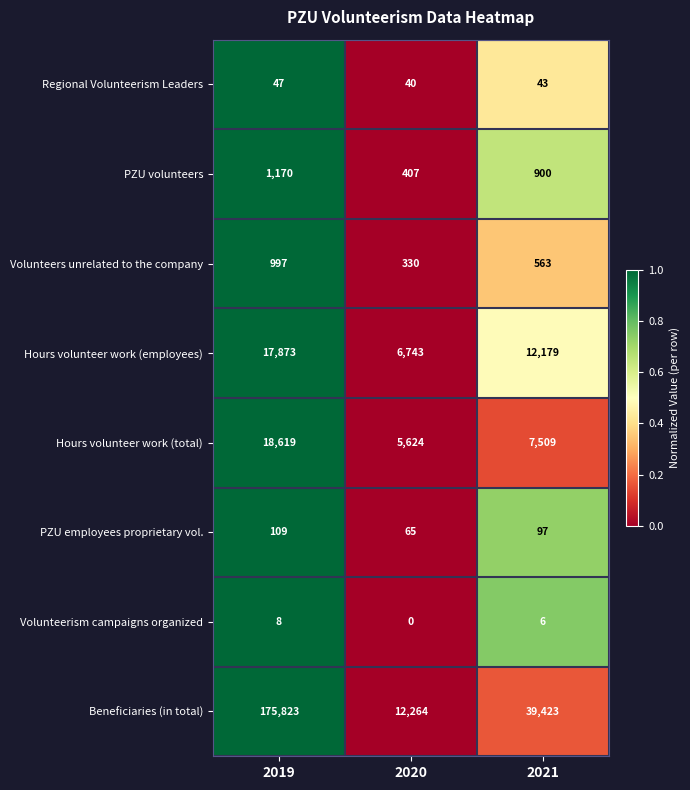

Which series has the largest total across all categories?

Beneficiaries (in total)